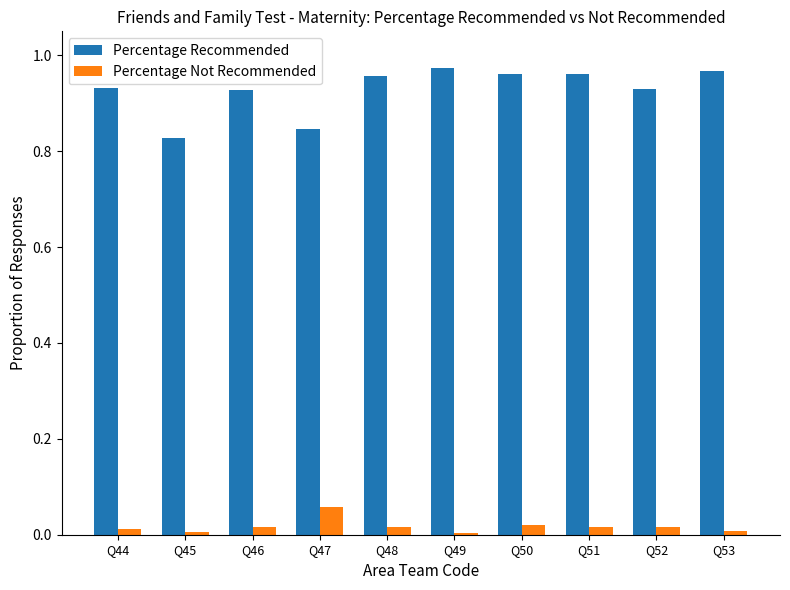

Which series changed the most between Q45 and Q51?

Percentage Recommended